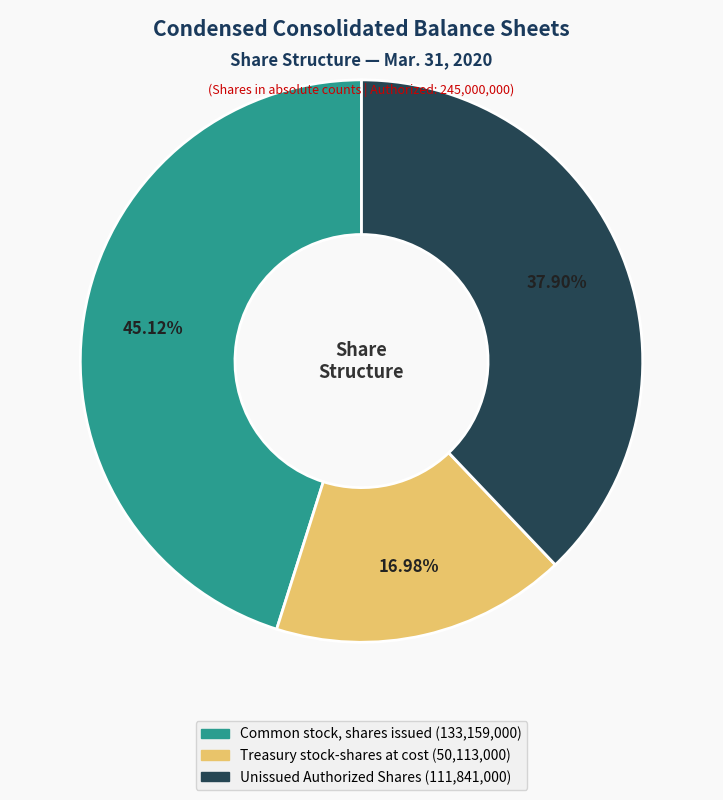

Is there any slice that represents more than half of the pie?

No